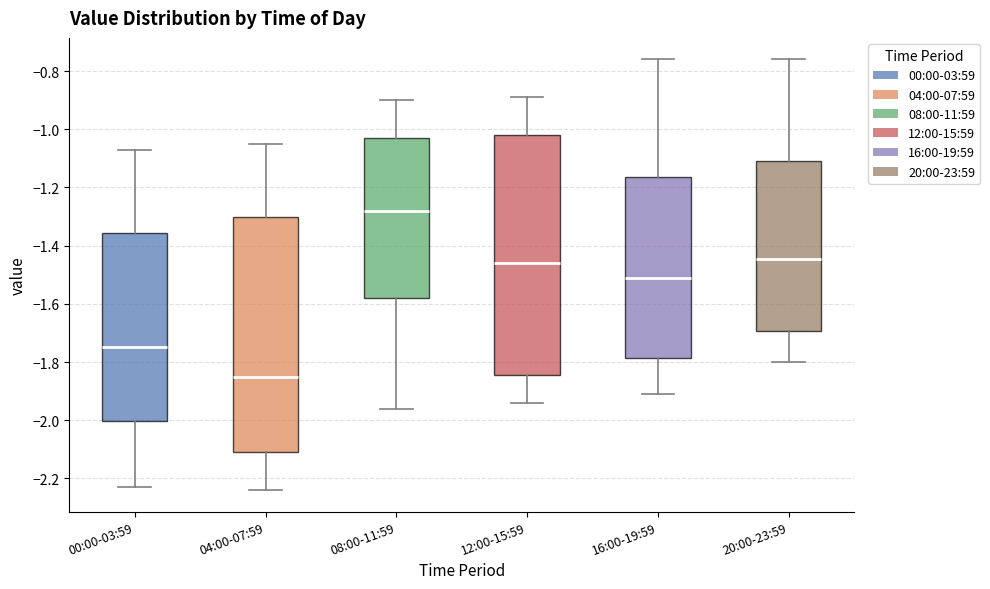

Which box's median line is the highest?

08:00-11:59